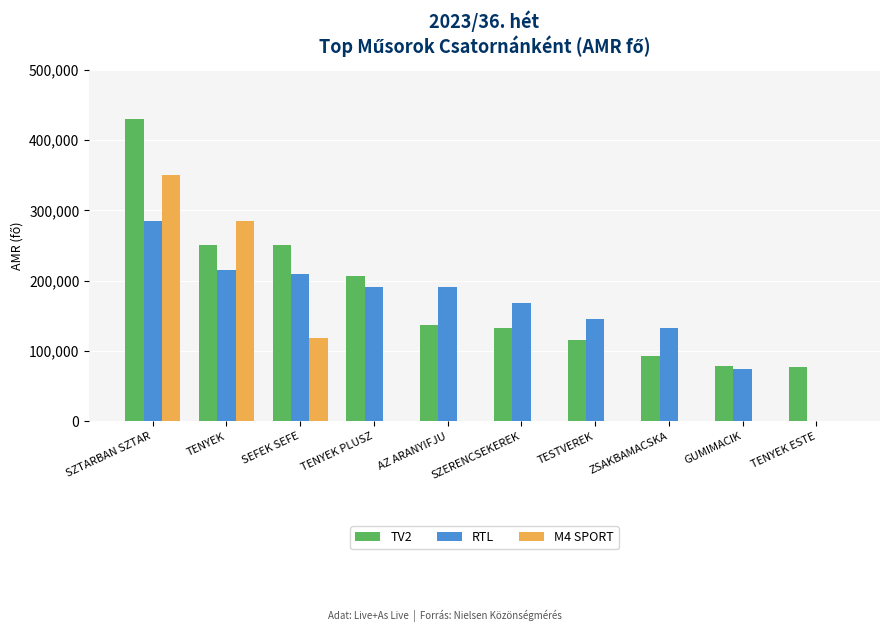

At which category does the chart reach its peak across all series?

SZTARBAN SZTAR